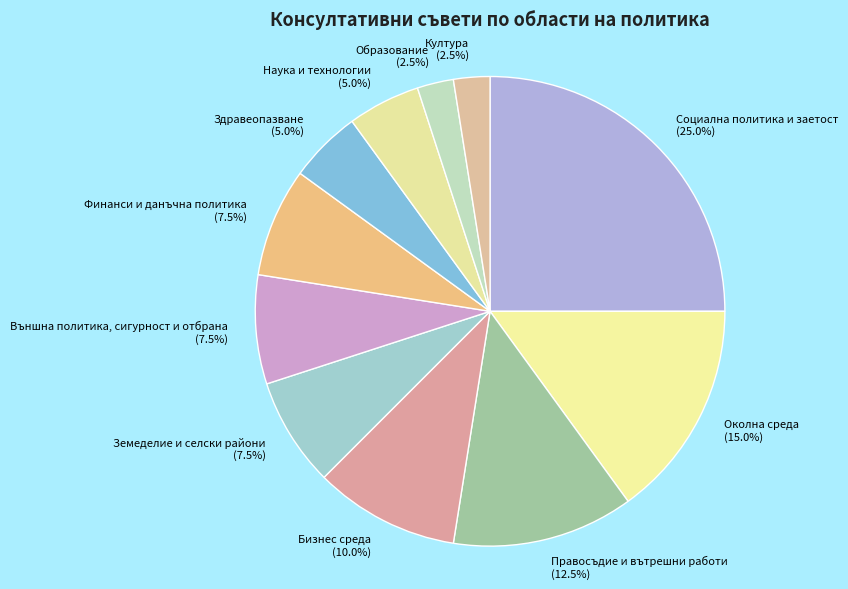

Does Култура represent more than half of the total?

No